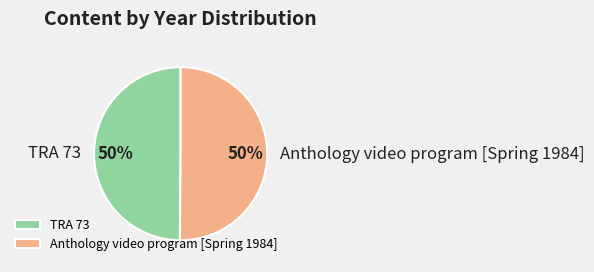

Combined, do Anthology video program [Spring 1984] and TRA 73 account for over 50%?

Yes